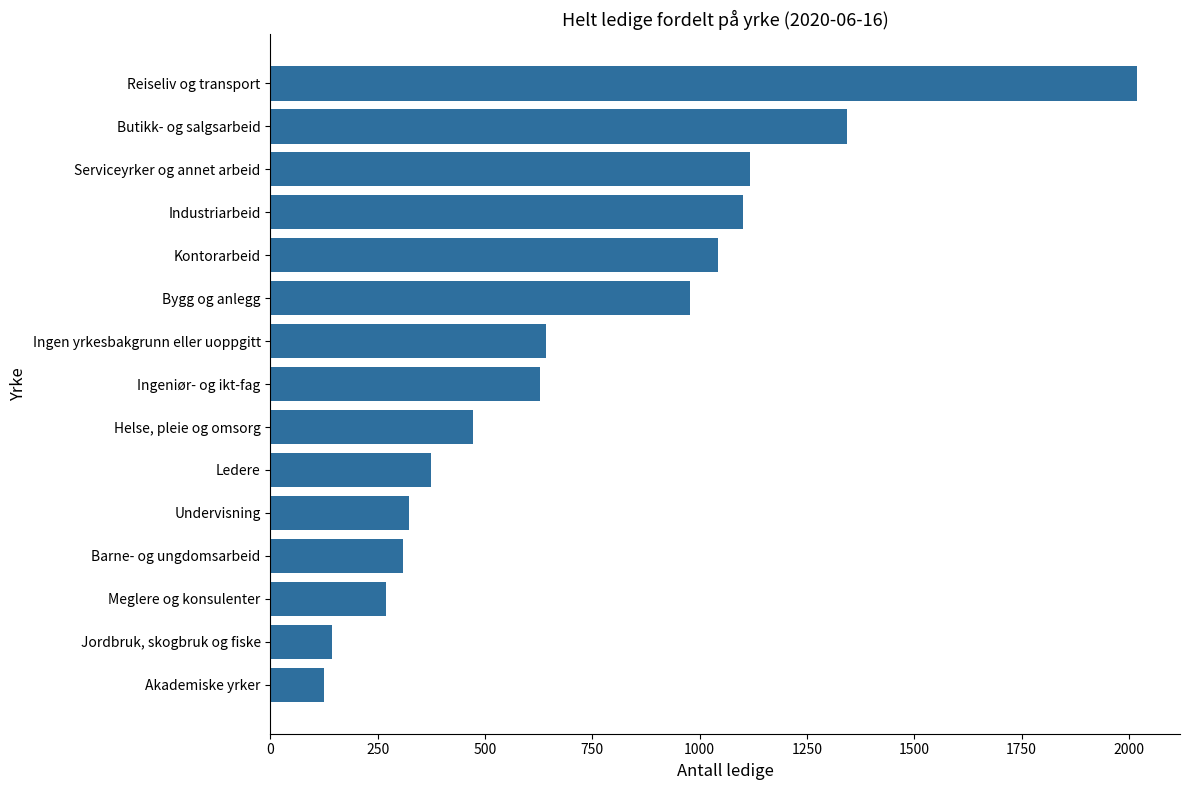

Reading top to bottom, extract all data points from this chart.

Reiseliv og transport=2018	Butikk- og salgsarbeid=1343	Serviceyrker og annet arbeid=1117	Industriarbeid=1102	Kontorarbeid=1042	Bygg og anlegg=977	Ingen yrkesbakgrunn eller uoppgitt=642	Ingeniør- og ikt-fag=627	Helse, pleie og omsorg=471	Ledere=373	Undervisning=324	Barne- og ungdomsarbeid=308	Meglere og konsulenter=269	Jordbruk, skogbruk og fiske=143	Akademiske yrker=124